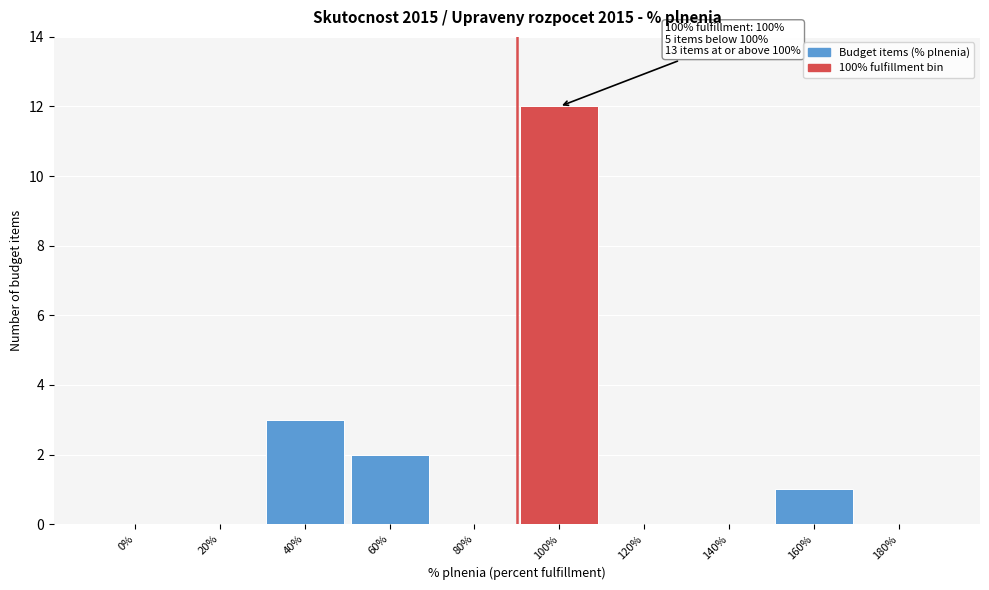

Reading left to right, list all the values displayed in this chart.

0%=0	20%=0	40%=3	60%=2	80%=0	100%=12	120%=0	140%=0	160%=1	180%=0